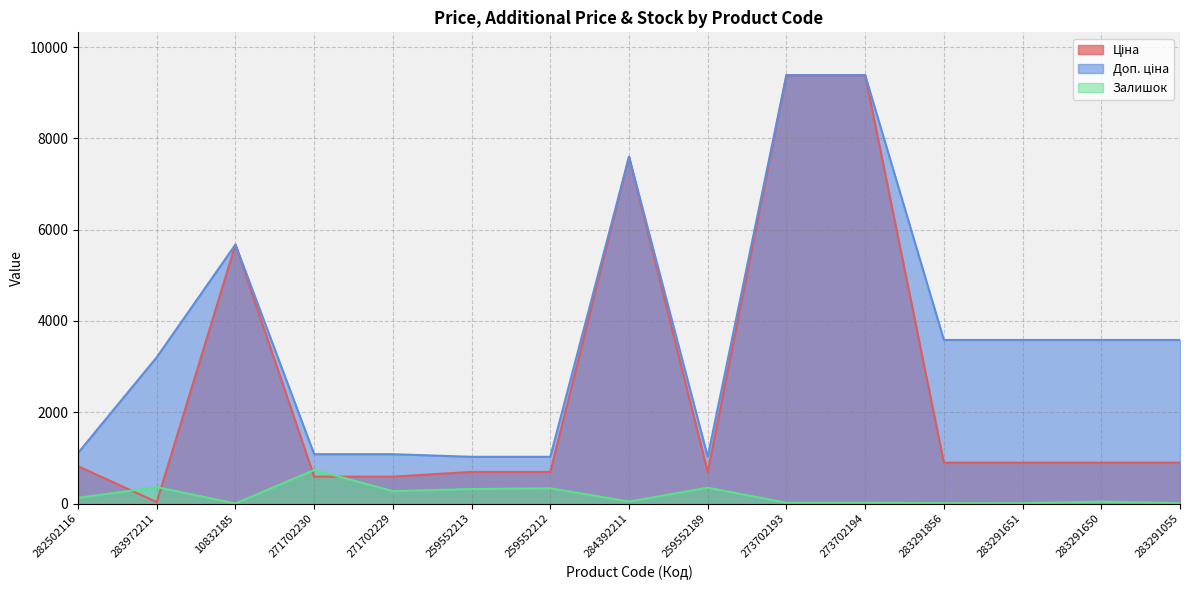

Does the chart display data point markers on the line(s)?

No